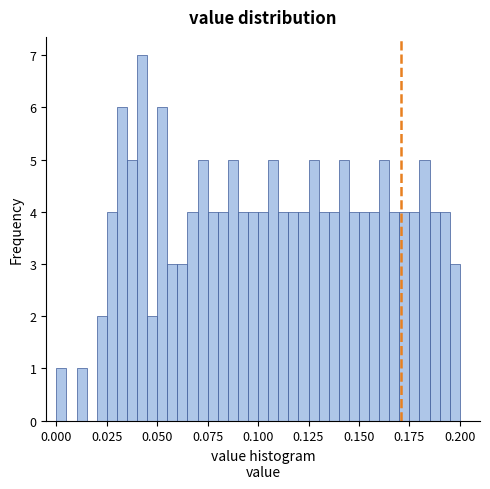

Read against the x-axis, roughly where is the centre of the tallest bar?

0.045